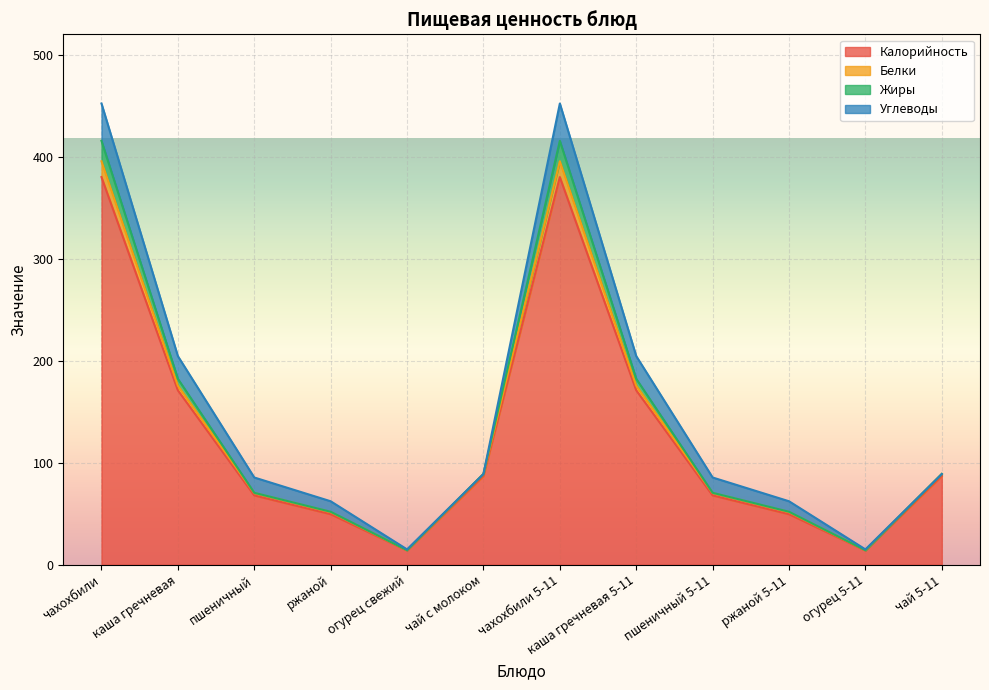

The Калорийность series shows 223.3 at каша гречневая 5-11. True or false?

False